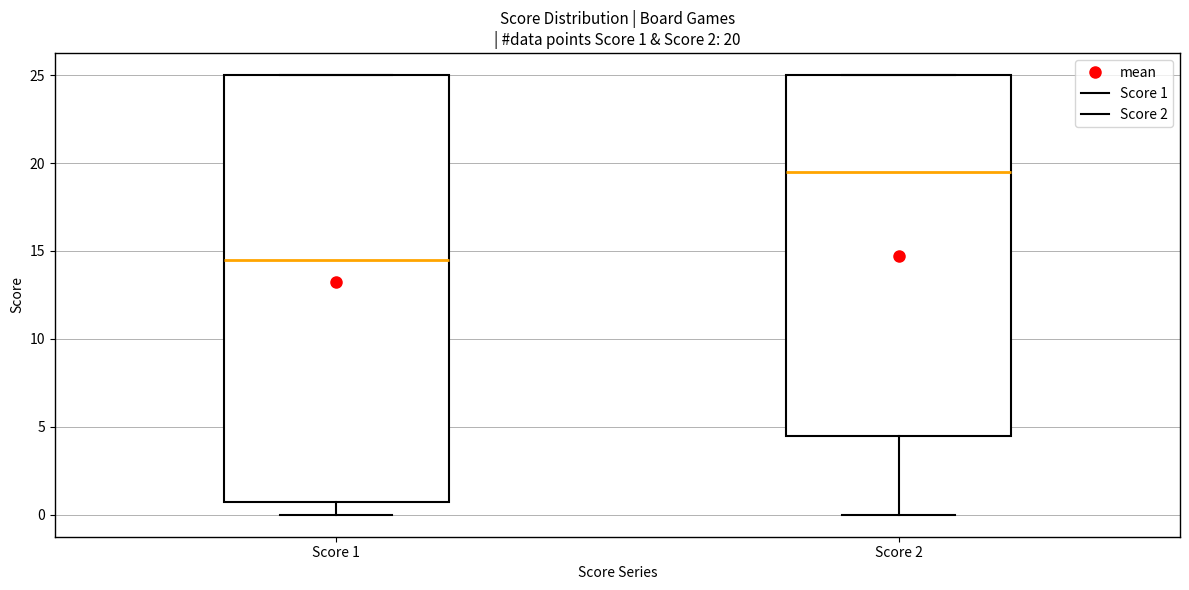

Which box's median line is the lowest?

Score 1